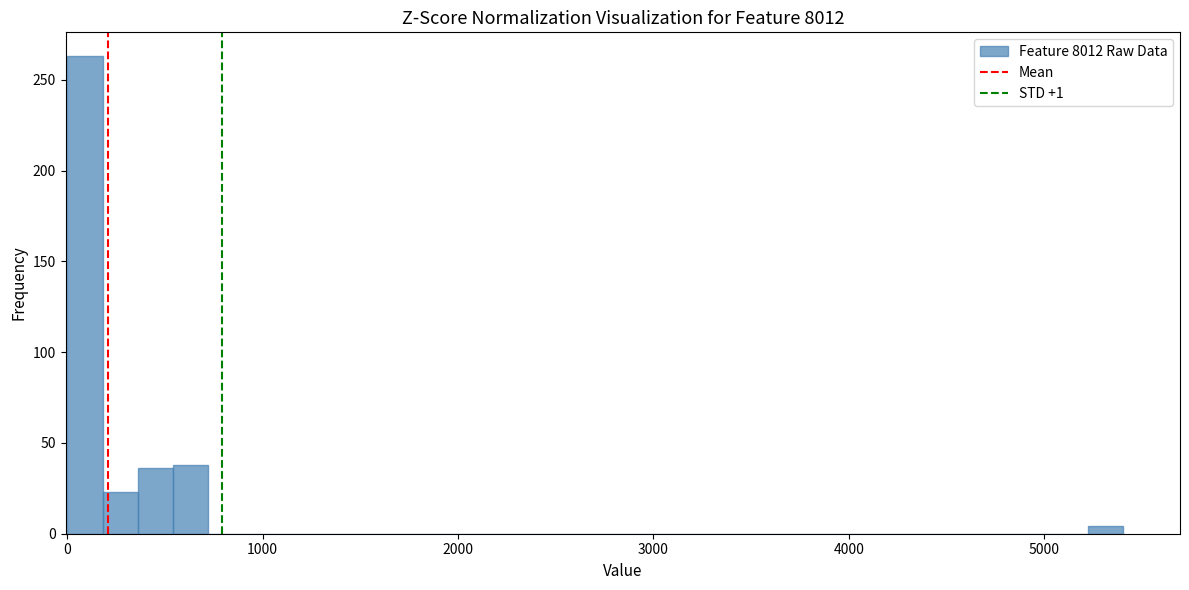

Read against the x-axis, roughly where is the centre of the tallest bar?

100